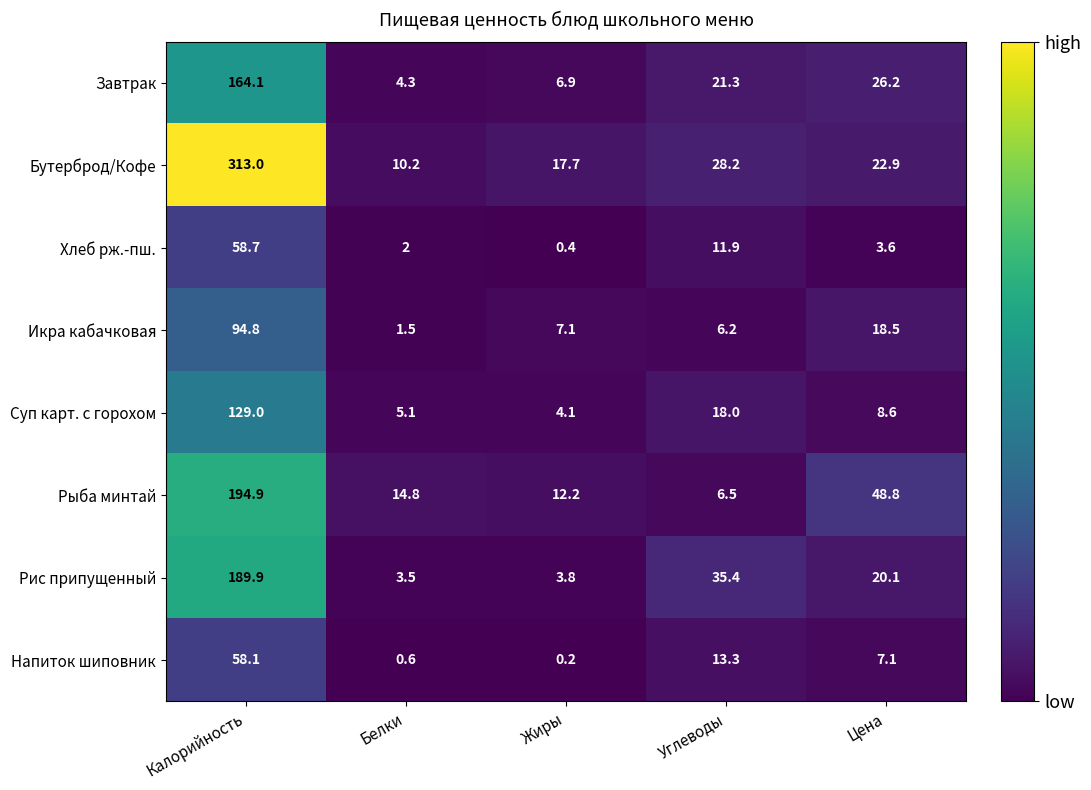

How many categories are shown in the chart?

5